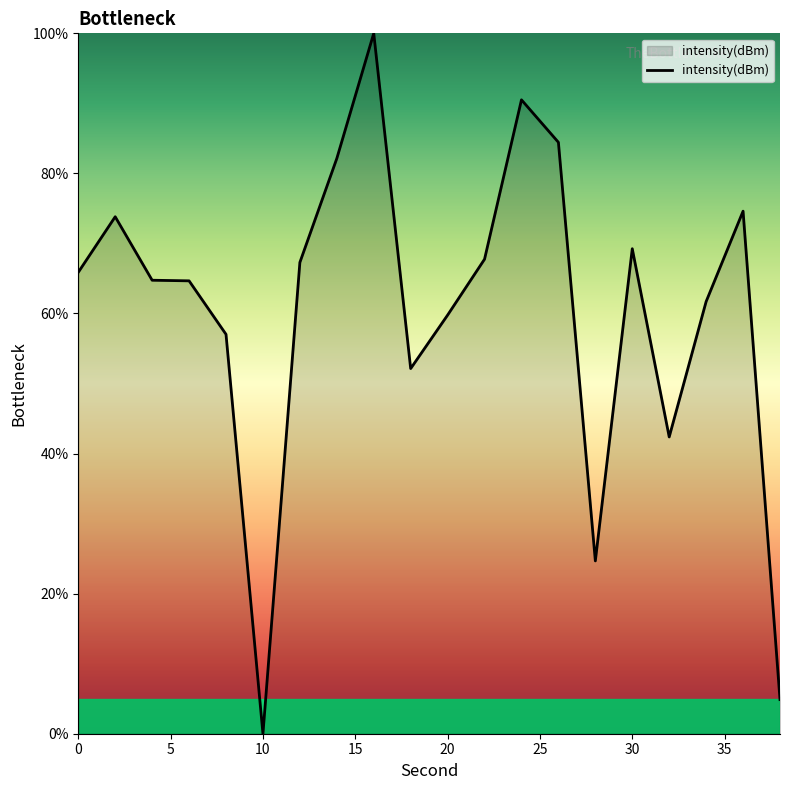

Reading left to right, transcribe all the data shown in this chart.

65.9	73.8	64.7	64.7	57.0	0.0	67.3	82.1	100.0	52.1	59.8	67.7	90.5	84.4	24.7	69.2	42.4	61.7	74.6	4.9